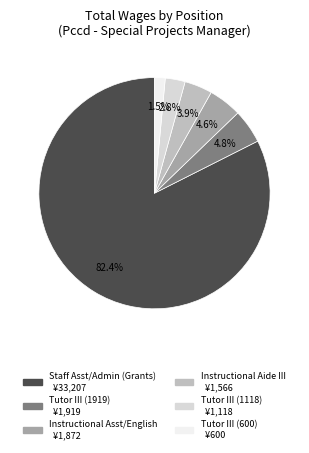

What is the ratio of the value at Tutor III (1919) to the value at Instructional Asst/English?

1.0